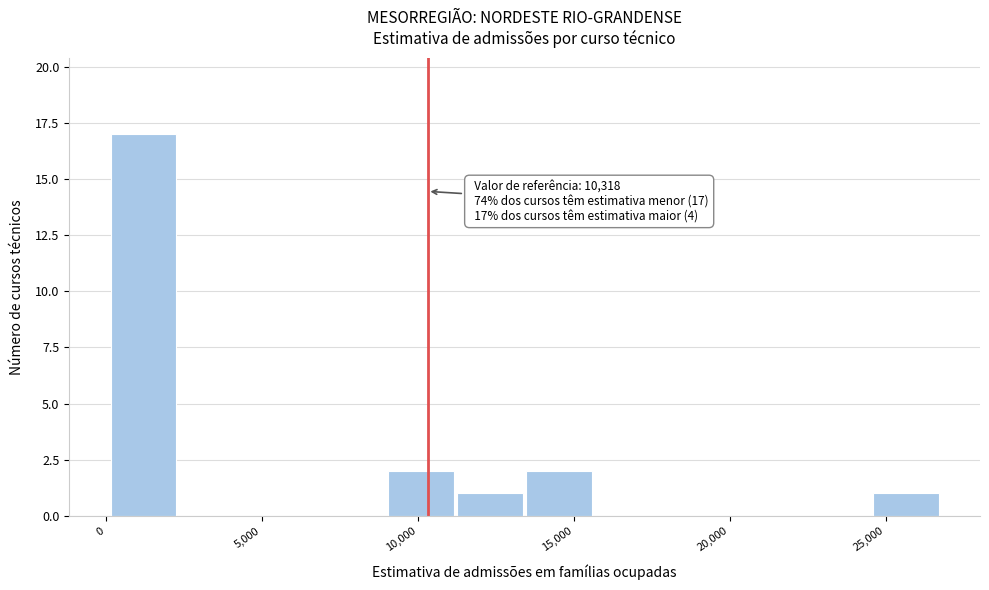

Which range on the x-axis has the tallest bar?

0 to 2500